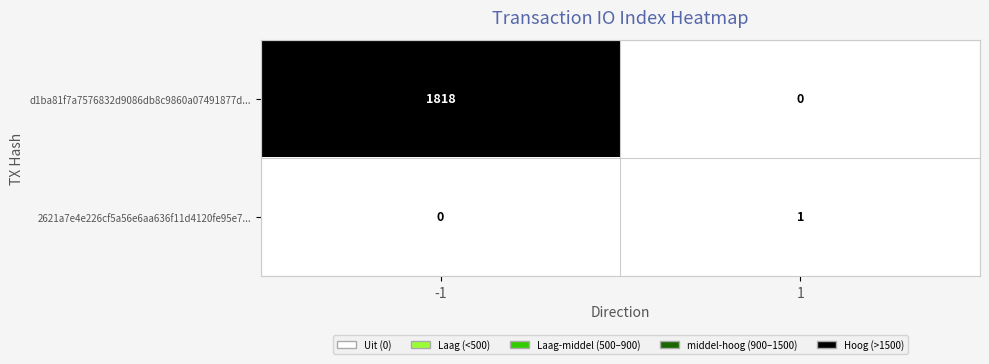

What is the difference between the highest and lowest values at 1?

1